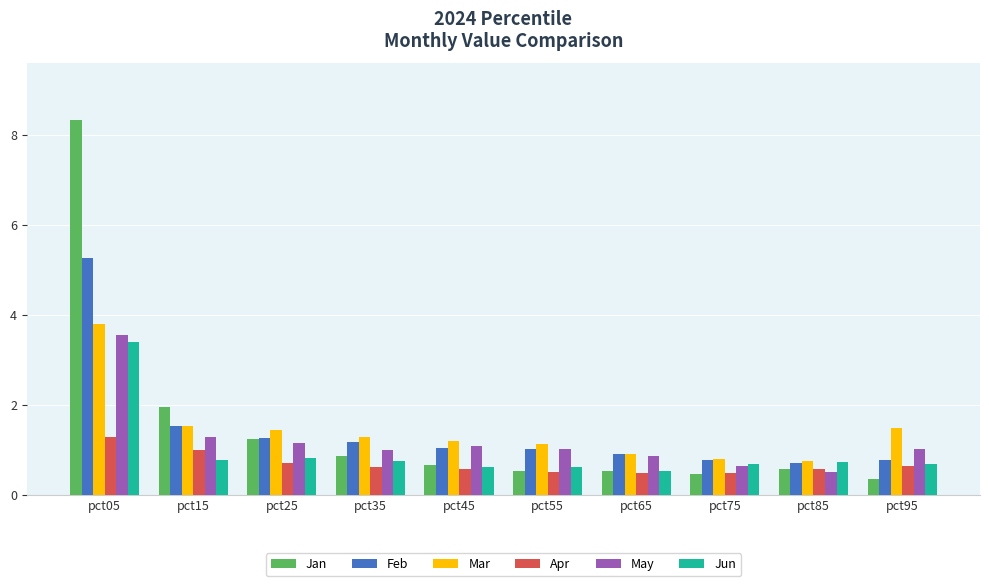

The Jan series shows 1.2 at pct45. True or false?

False